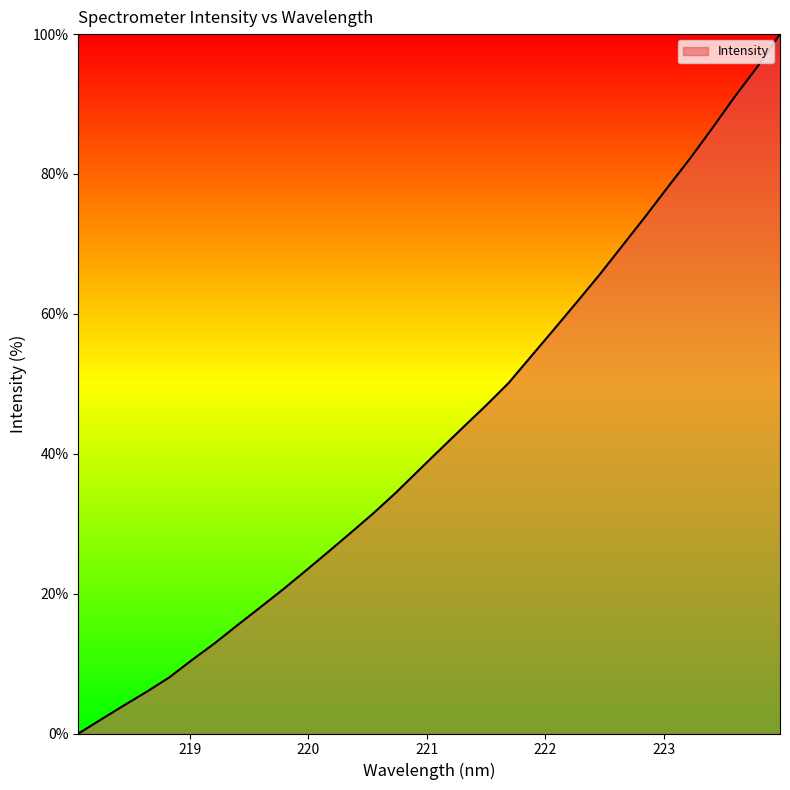

What is the maximum value shown in the chart?

100.0